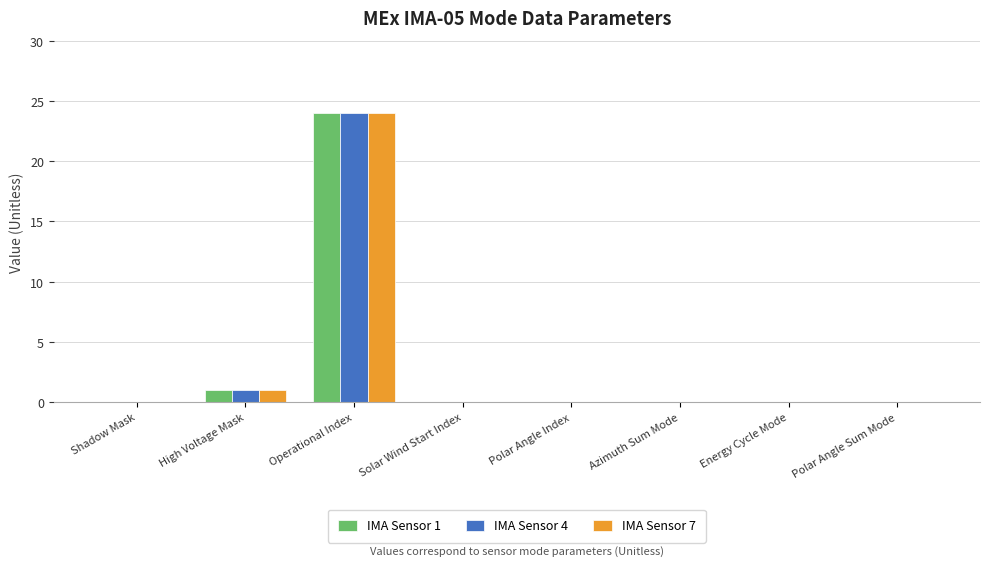

What is the sum of the IMA Sensor 4 values at Polar Angle Sum Mode and Operational Index?

24